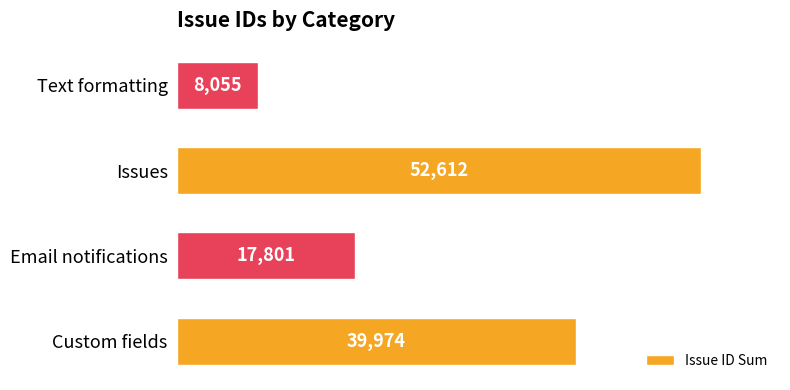

List the labels in order of value, largest first.

Issues, Custom fields, Email notifications, Text formatting